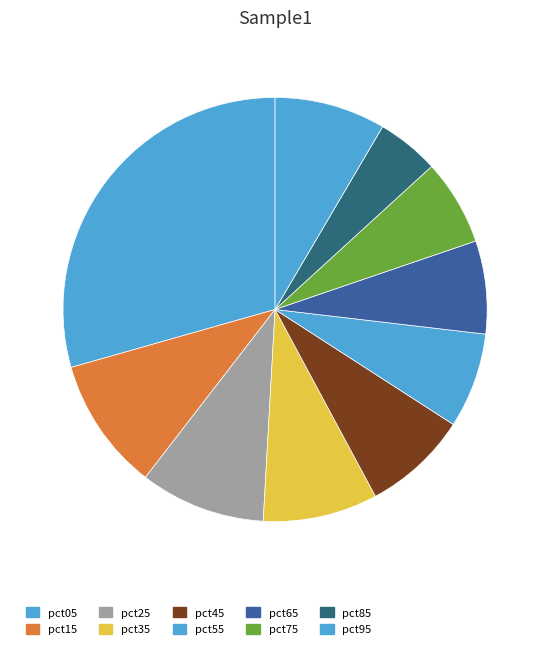

Is it true that pct95 is 22% of the pie?

False